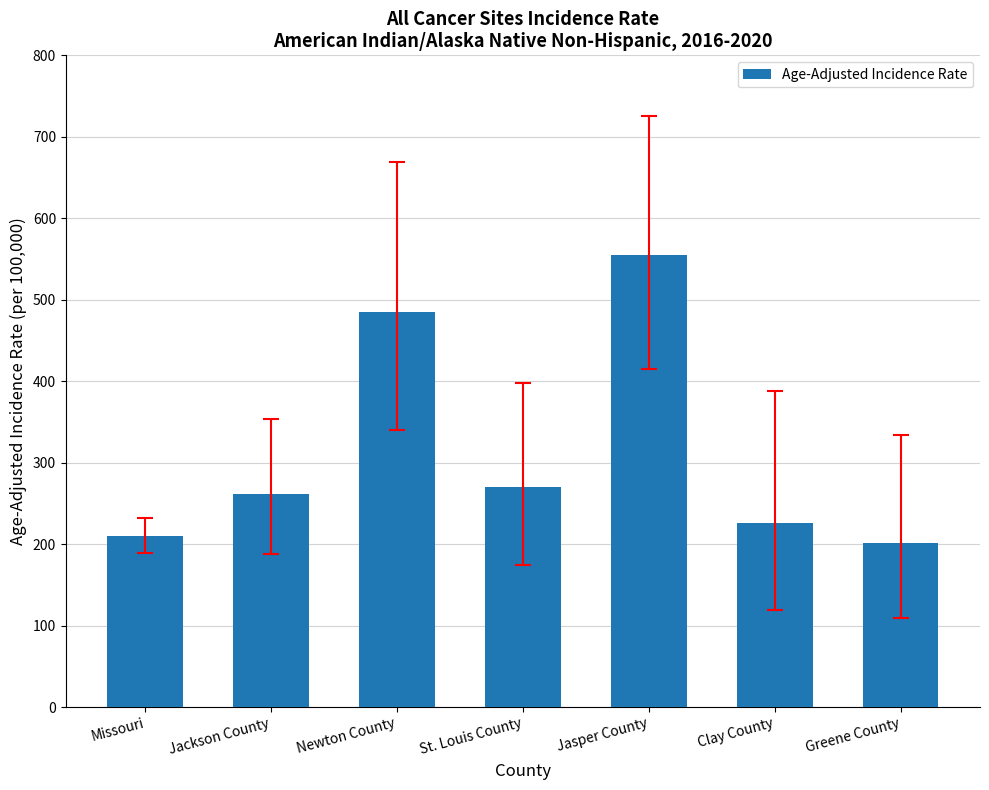

True or false: the data shows 825.9 at Jasper County.

False